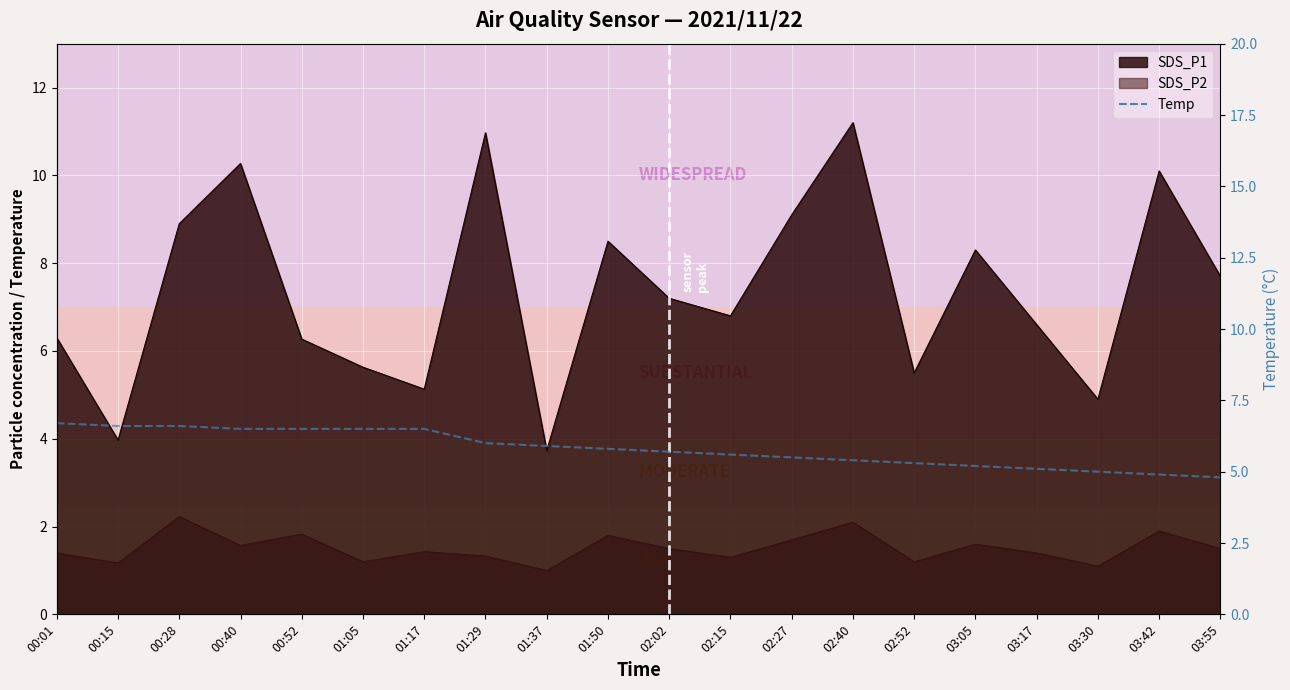

Reading left to right, what are all the values shown in this chart?

00:01=6.7	00:15=6.6	00:28=6.6	00:40=6.5	00:52=6.5	01:05=6.5	01:17=6.5	01:29=6.0	01:37=5.9	01:50=5.8	02:02=5.7	02:15=5.6	02:27=5.5	02:40=5.4	02:52=5.3	03:05=5.2	03:17=5.1	03:30=5.0	03:42=4.9	03:55=4.8